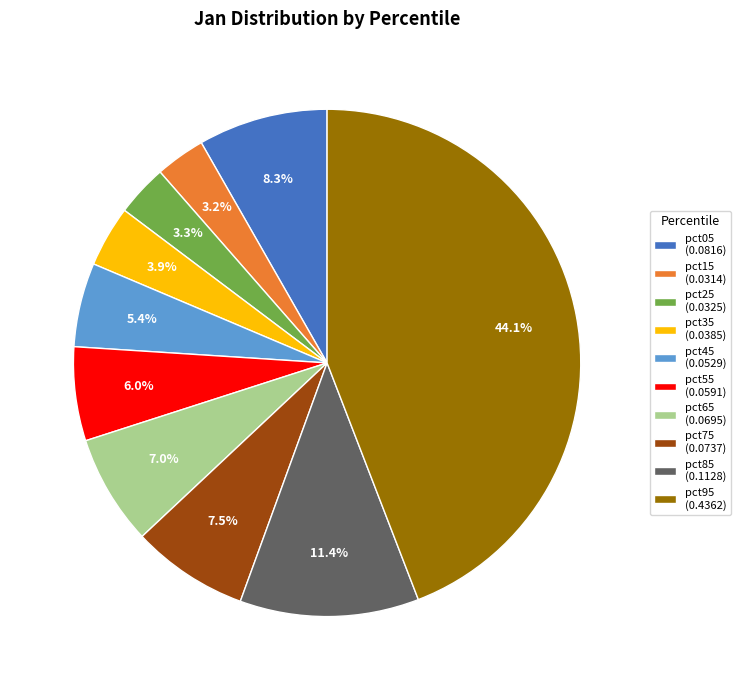

Which category has the biggest portion of the pie?

pct95